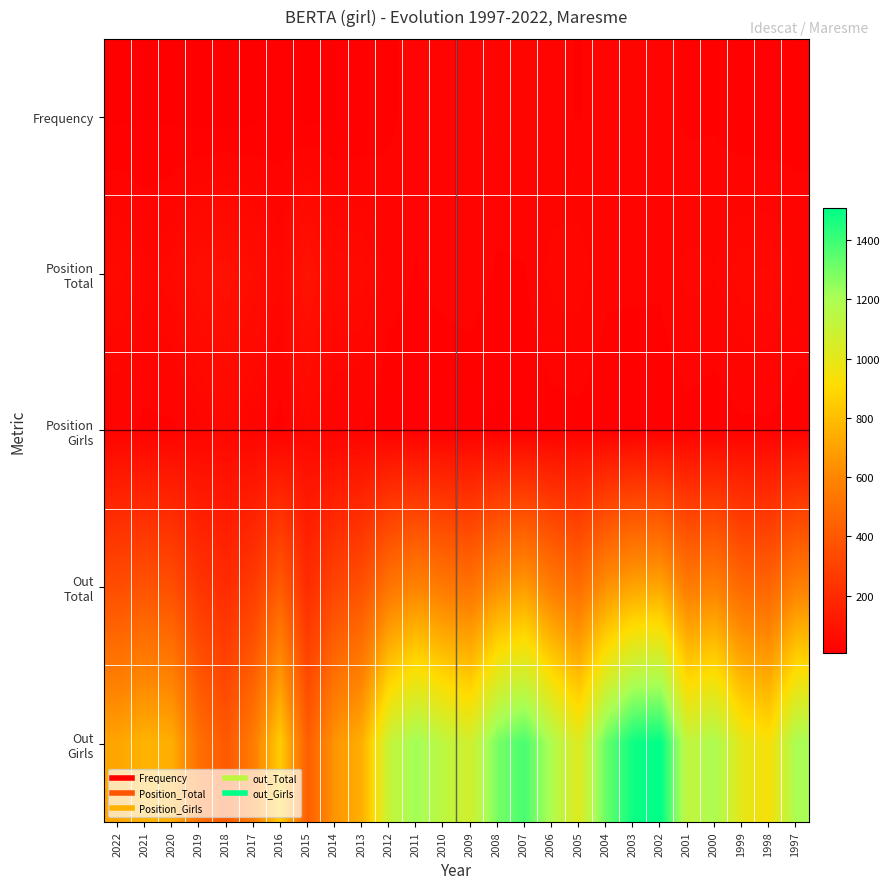

Between 2000 and 2012, which is larger?

2000